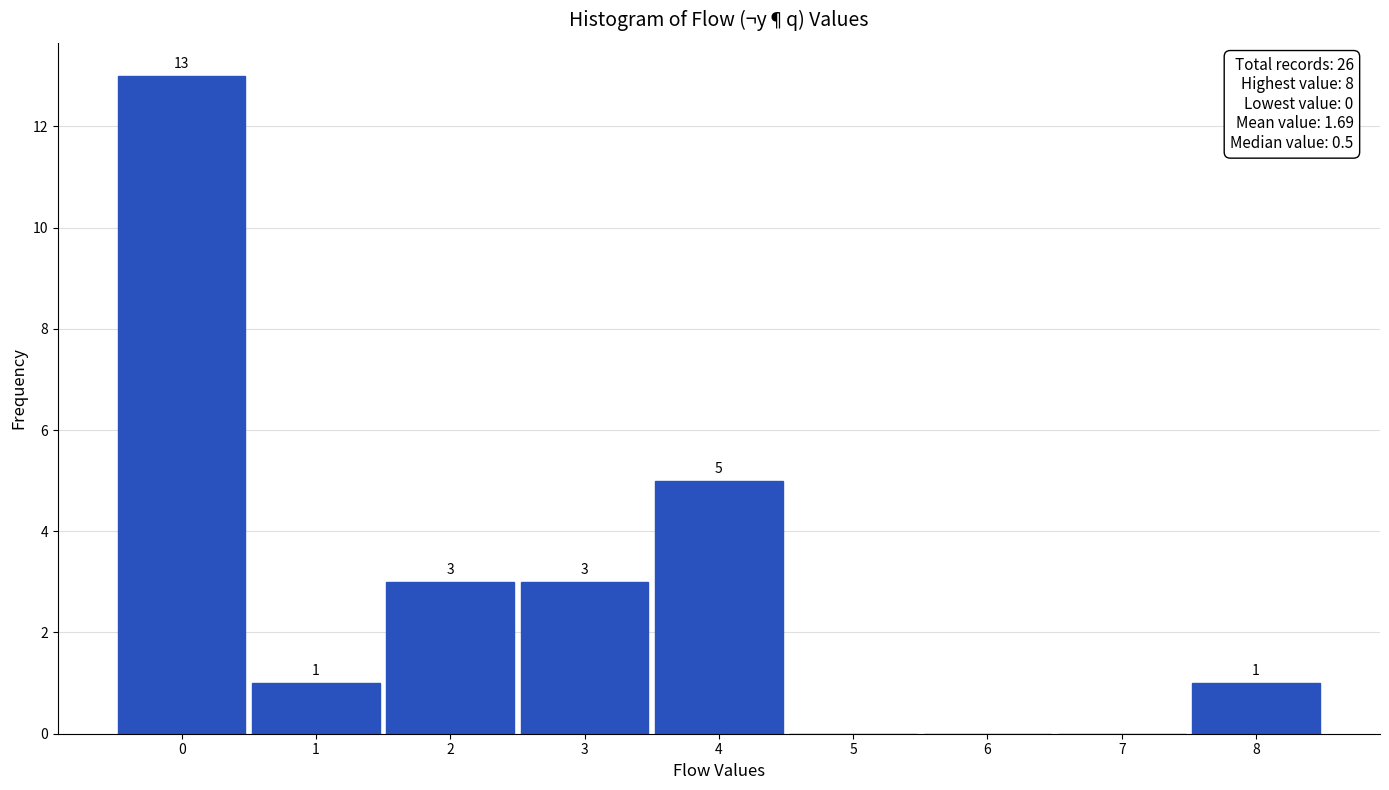

Which range on the x-axis has the tallest bar?

-0.5 to 0.5